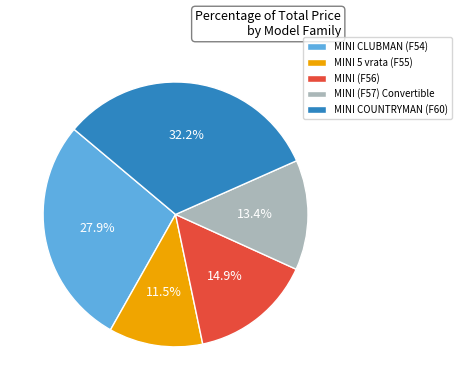

What is the largest slice in the pie chart?

MINI COUNTRYMAN (F60)